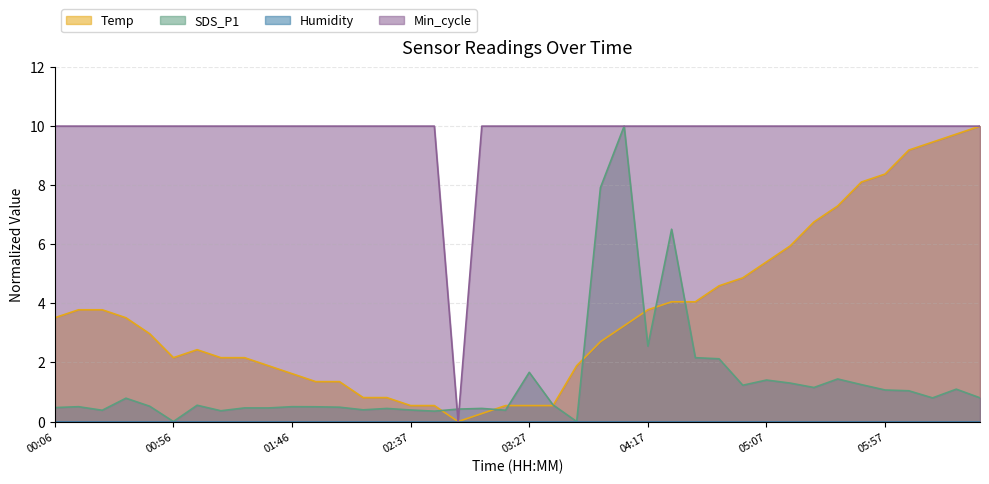

Which series has the widest spread of values?

Temp